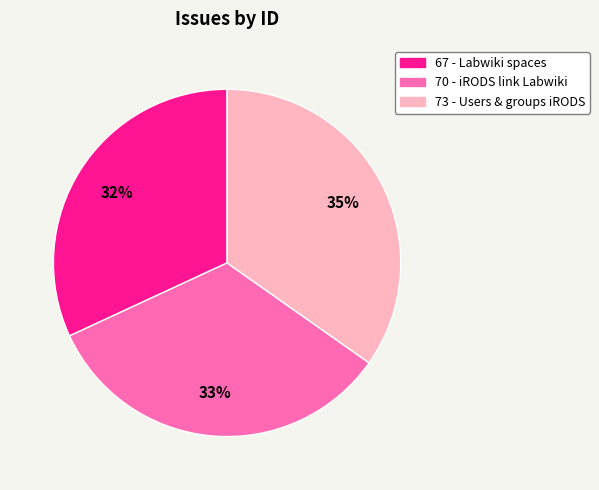

Does any single category account for the majority?

No